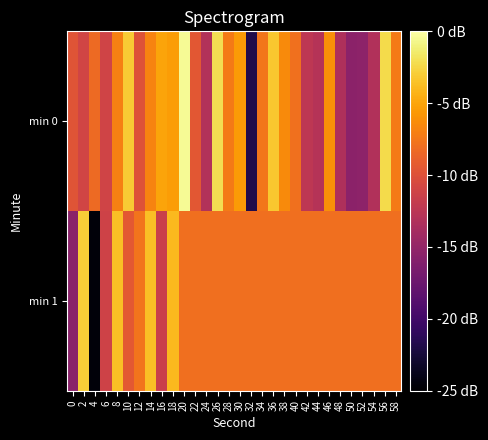

What is the total value across all series at 38?

-260.4